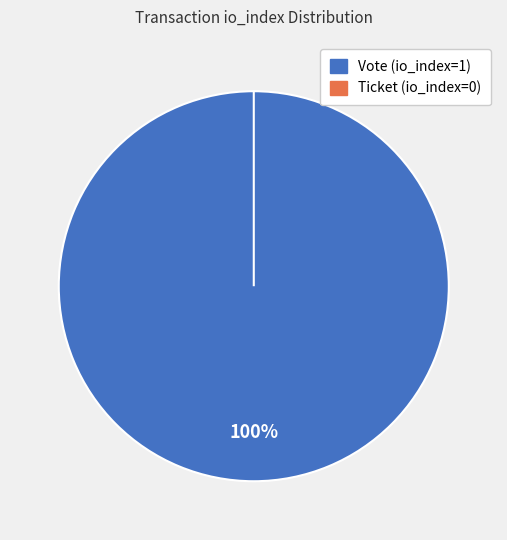

Rank the categories by value from lowest to highest.

Ticket (io_index=0), Vote (io_index=1)